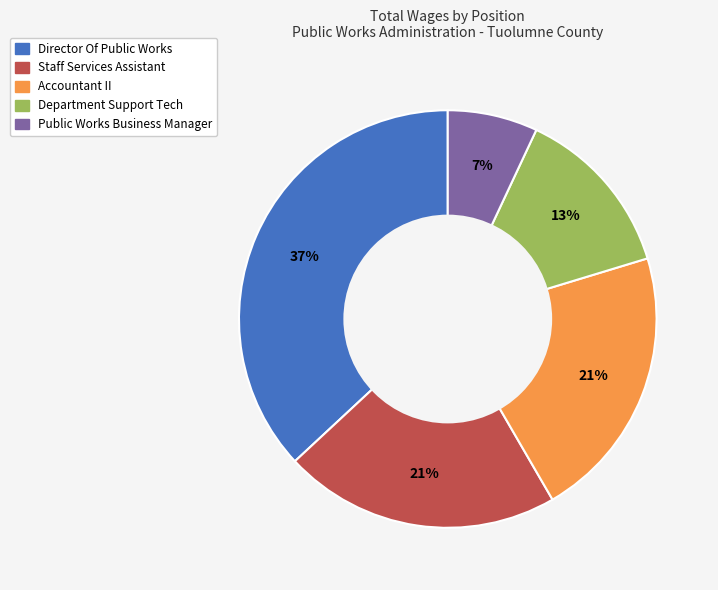

What is the ratio of the value at Director Of Public Works to the value at Public Works Business Manager?

5.3